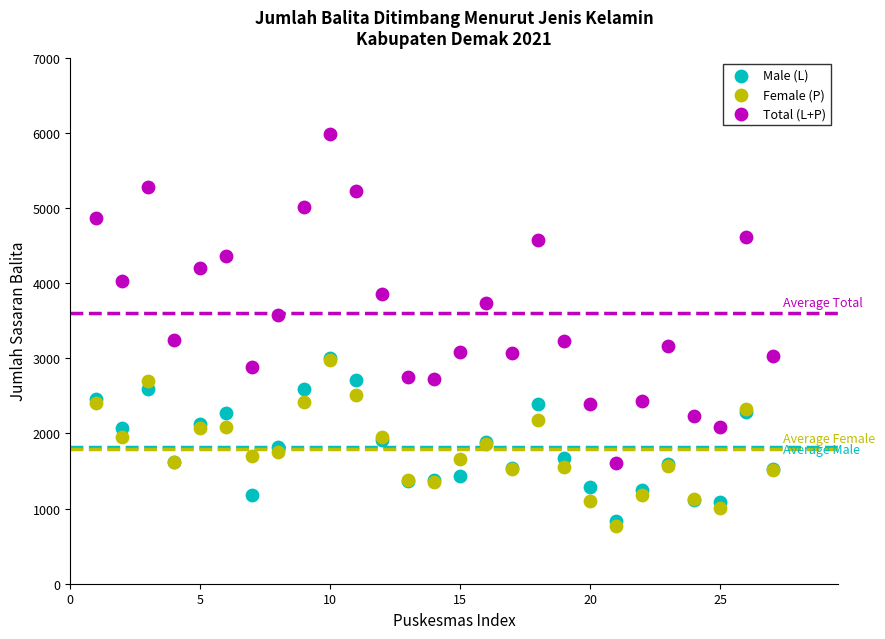

What are all the series names shown in the legend?

Male (L), Female (P), Total (L+P)